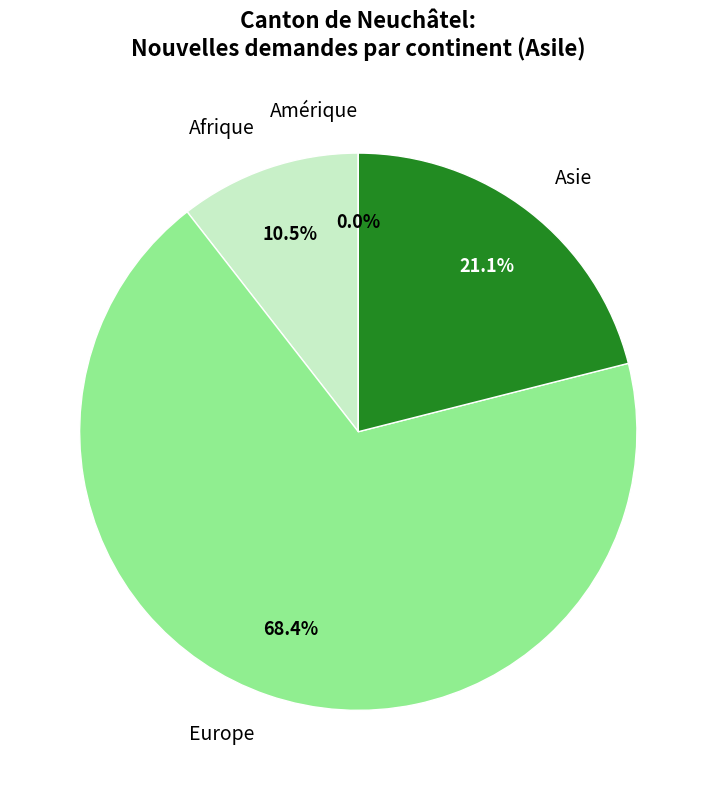

How many slices are in this pie chart?

4